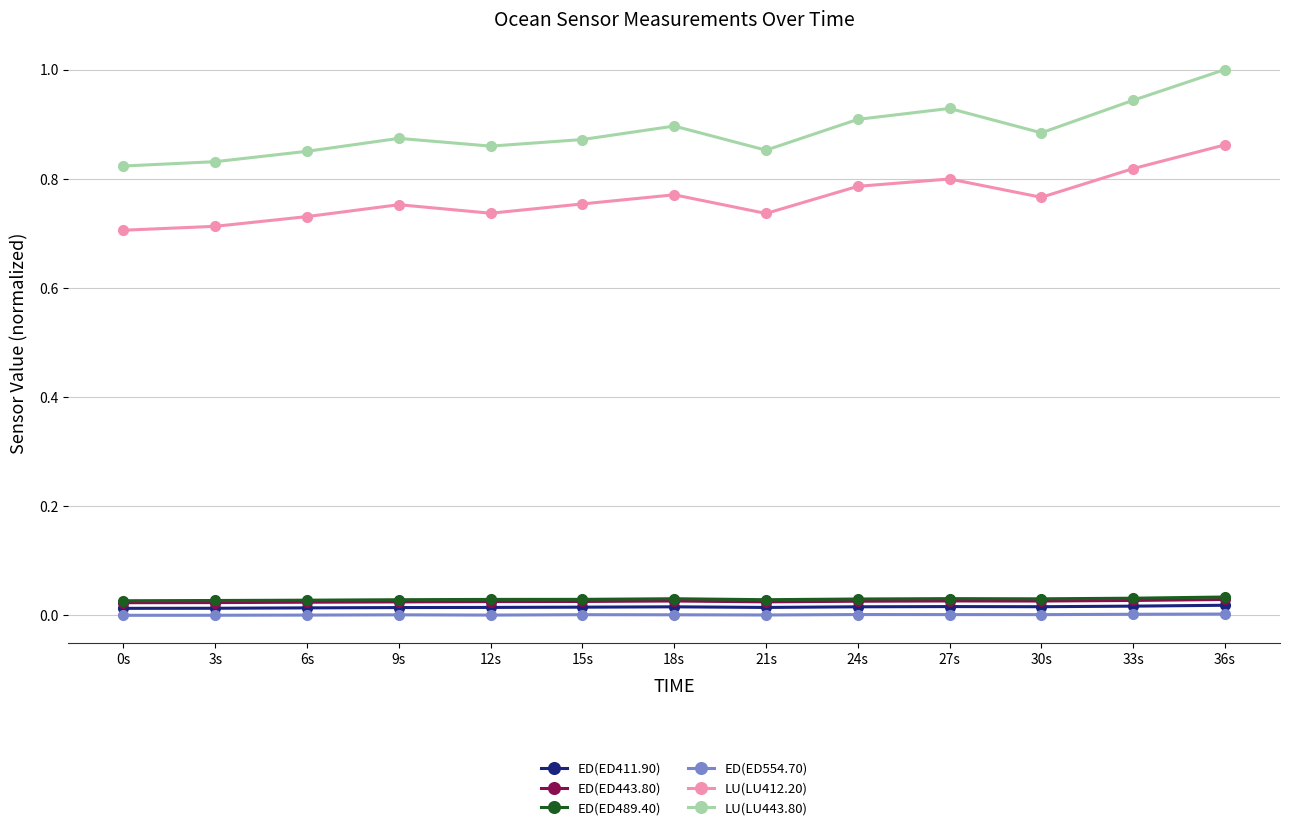

In ED(ED554.70), how many points are lower than both neighbors (excluding endpoints)?

3